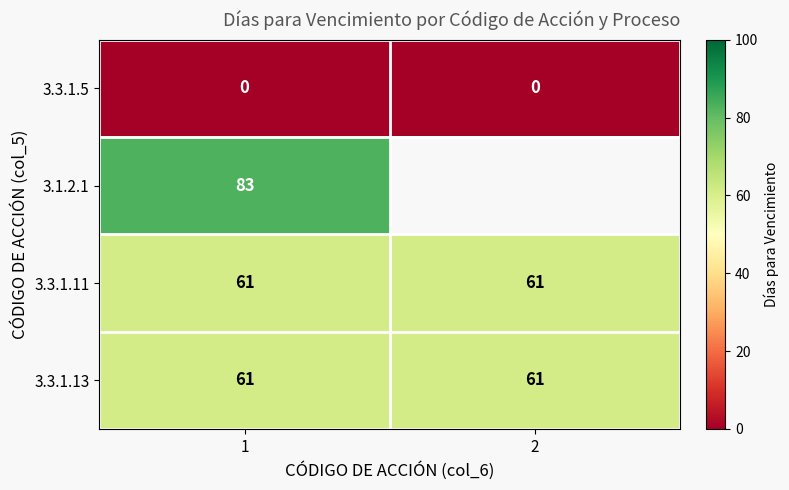

What is the maximum value shown in the chart?

83.0